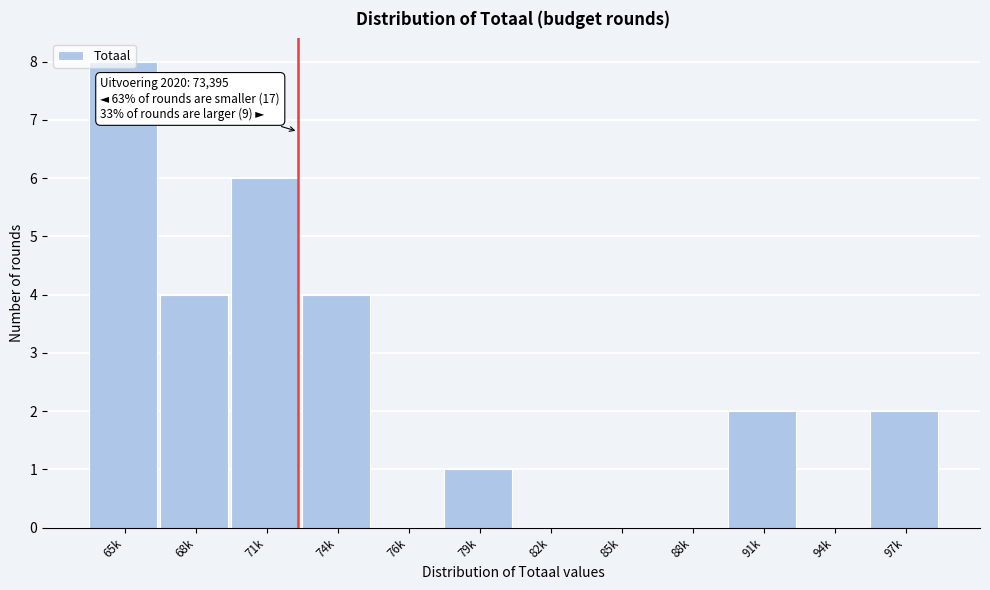

True or false: the data shows 2 at 68k.

False